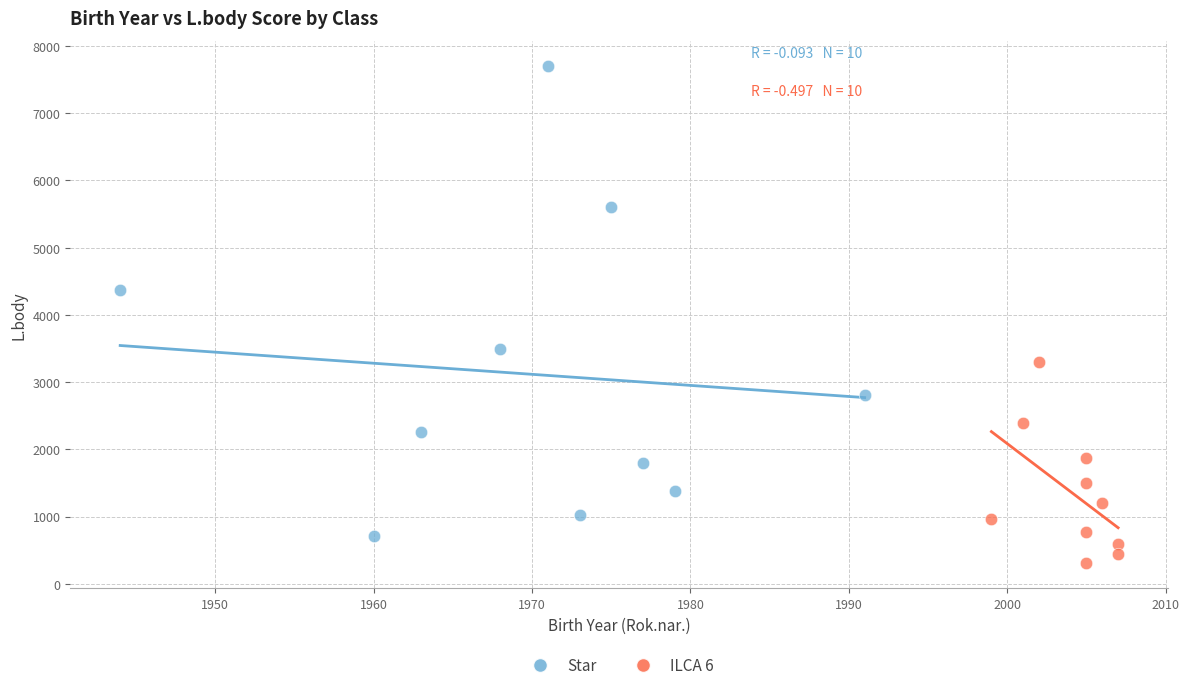

Which series reaches the minimum Y coordinate?

ILCA 6